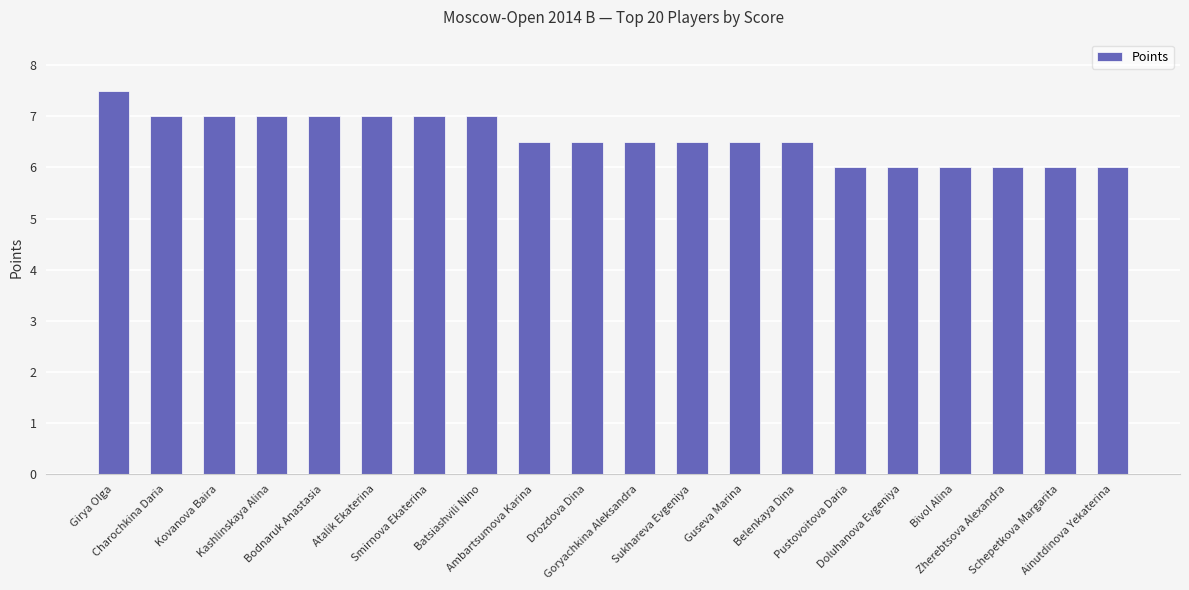

What is the change in value from Batsiashvili Nino to Sukhareva Evgeniya?

-0.5